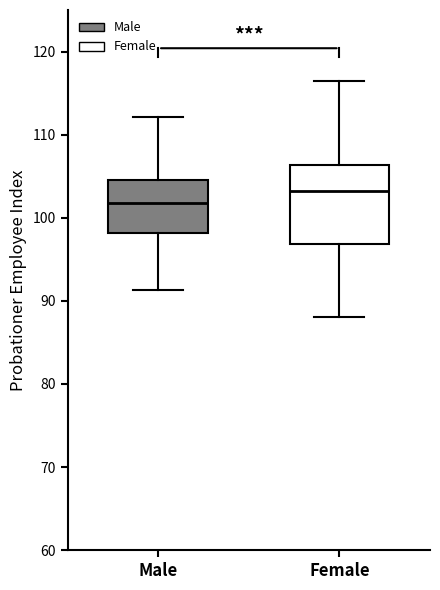

Reading left to right, transcribe this box plot: for each box, give where its median line is, the range the box spans, and where its two whiskers end, as read against the y-axis. The values are not printed on the chart, so give them approximately, as read against the axis.

Male: median 102, box 98 to 105, whiskers 91 to 112
Female: median 103, box 97 to 106, whiskers 88 to 116